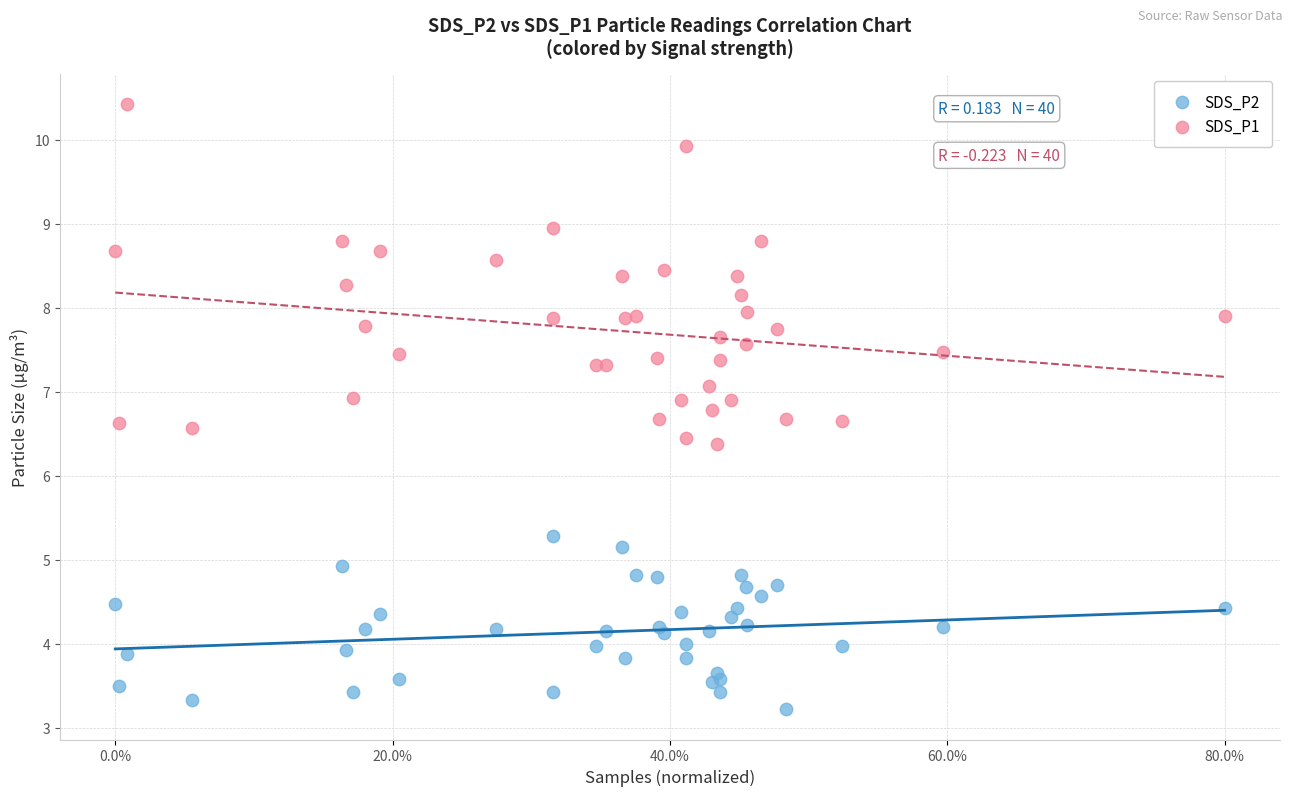

Which series has the widest spread of Y values?

SDS_P1